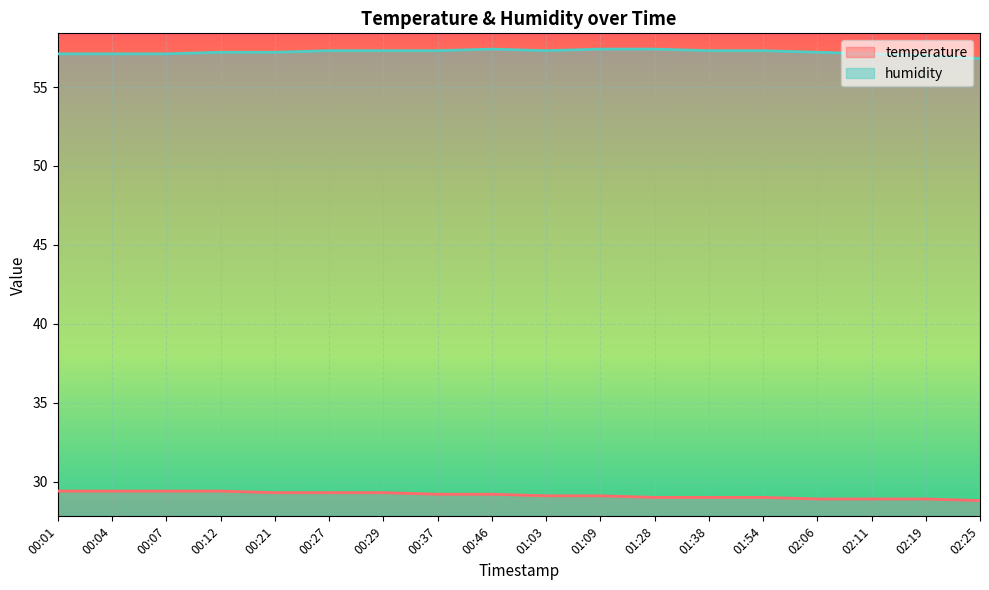

What is the spread (max minus min) of values at 01:54?

28.3